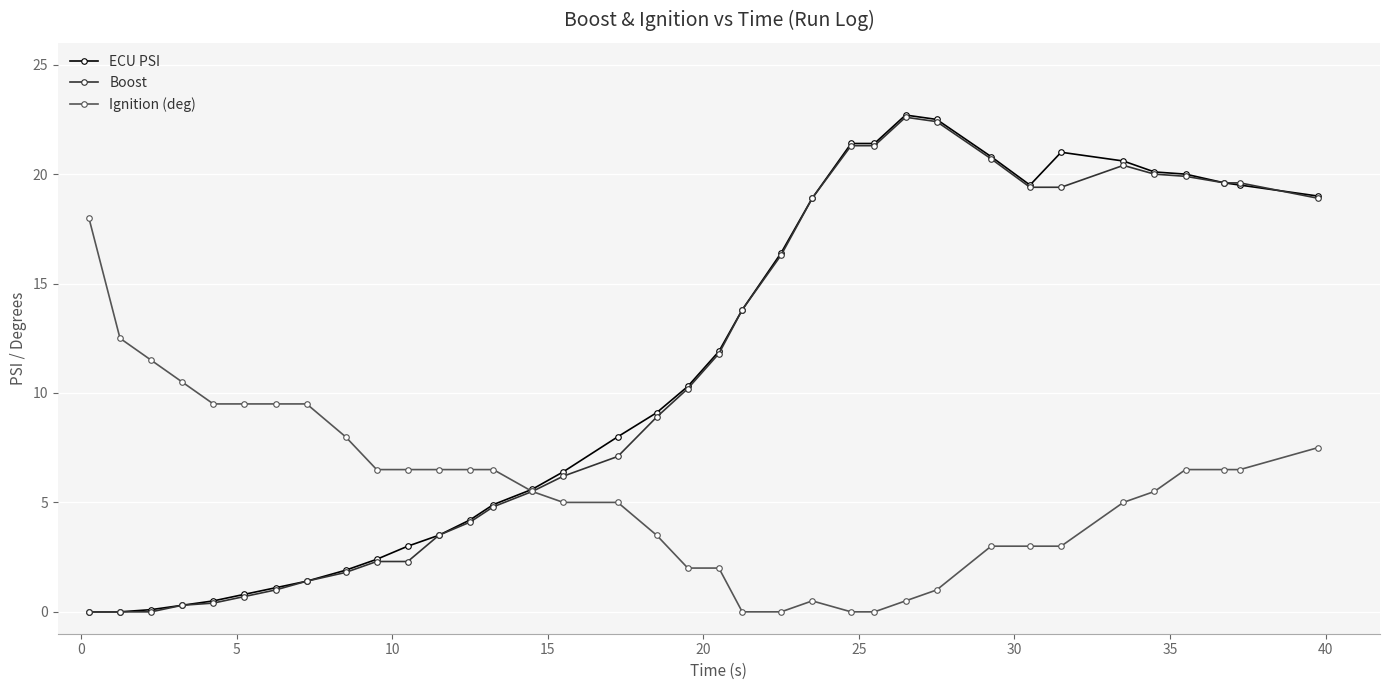

How many values in the Boost series are below 10?

18